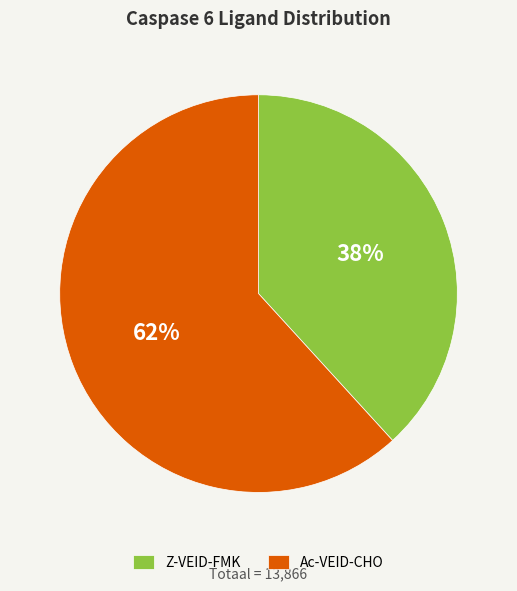

To the nearest percent, what portion does Z-VEID-FMK represent?

38%